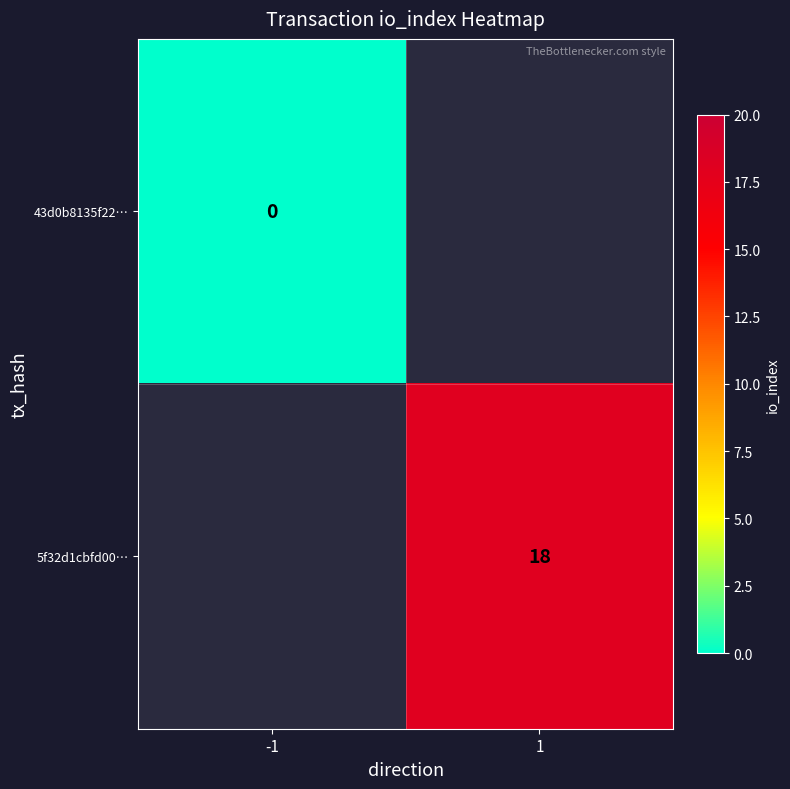

What is the maximum value shown in the chart?

18.0